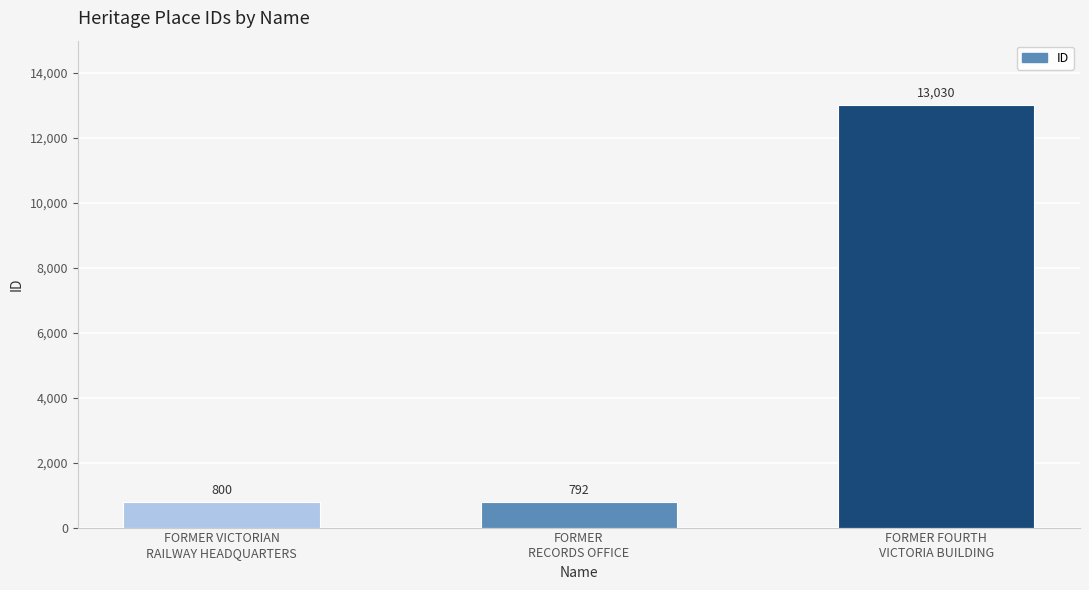

Rank the categories by value from lowest to highest.

FORMER
RECORDS OFFICE, FORMER VICTORIAN
RAILWAY HEADQUARTERS, FORMER FOURTH
VICTORIA BUILDING